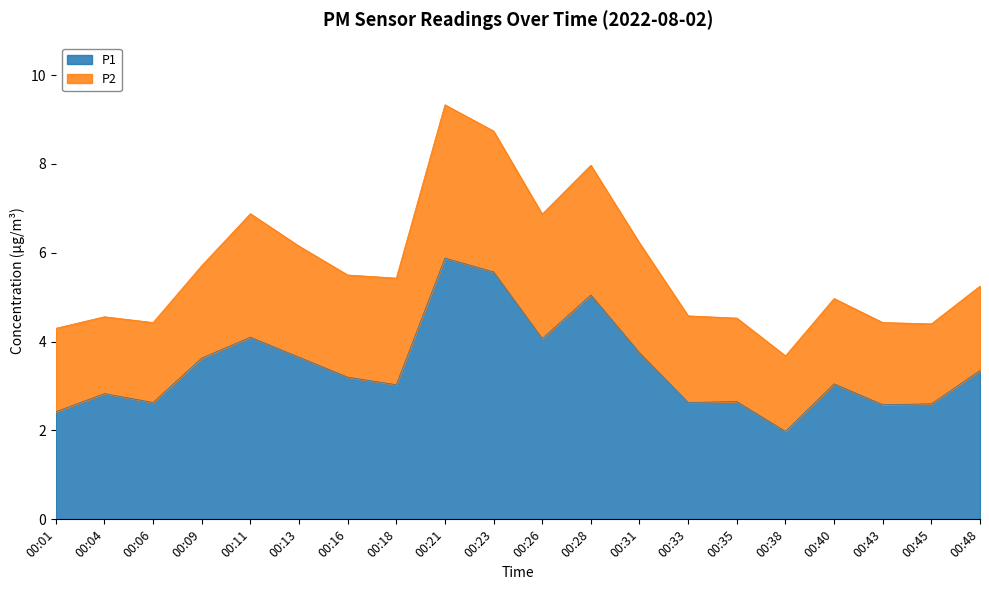

What is the maximum value shown in the chart?

5.9